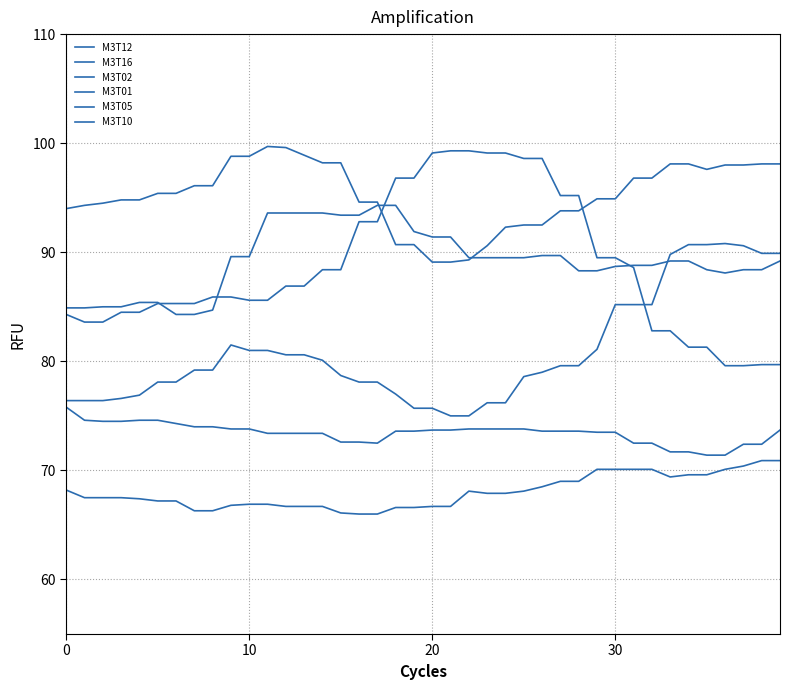

Does the chart display data point markers on the line(s)?

No